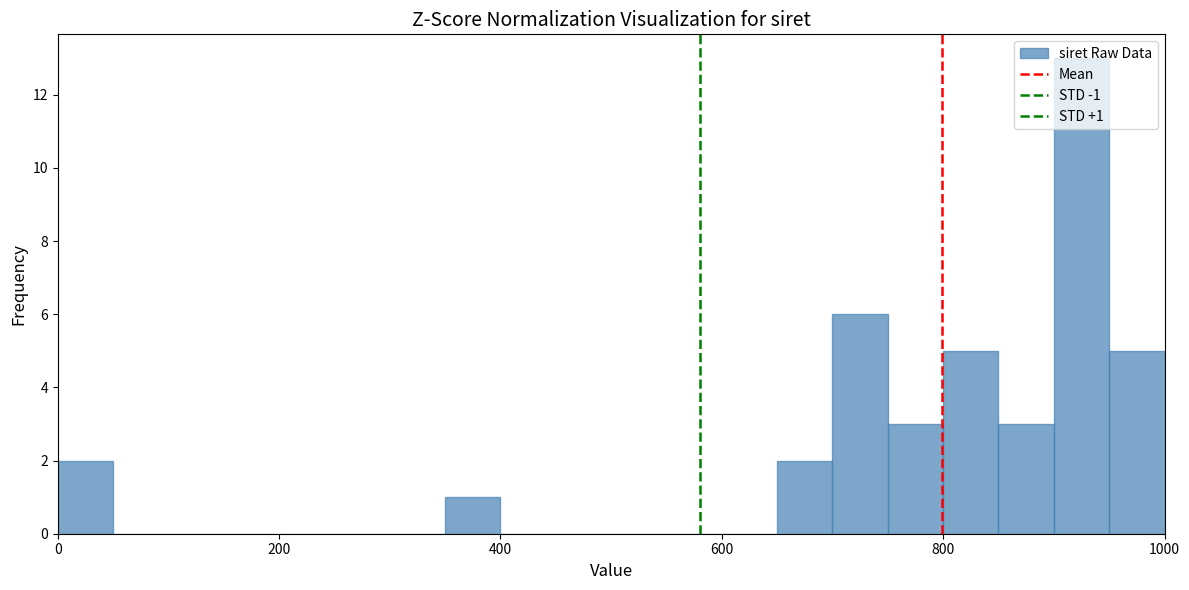

Around what value on the x-axis is the tallest bar? Give the approximate position of its centre, as read against the axis.

920